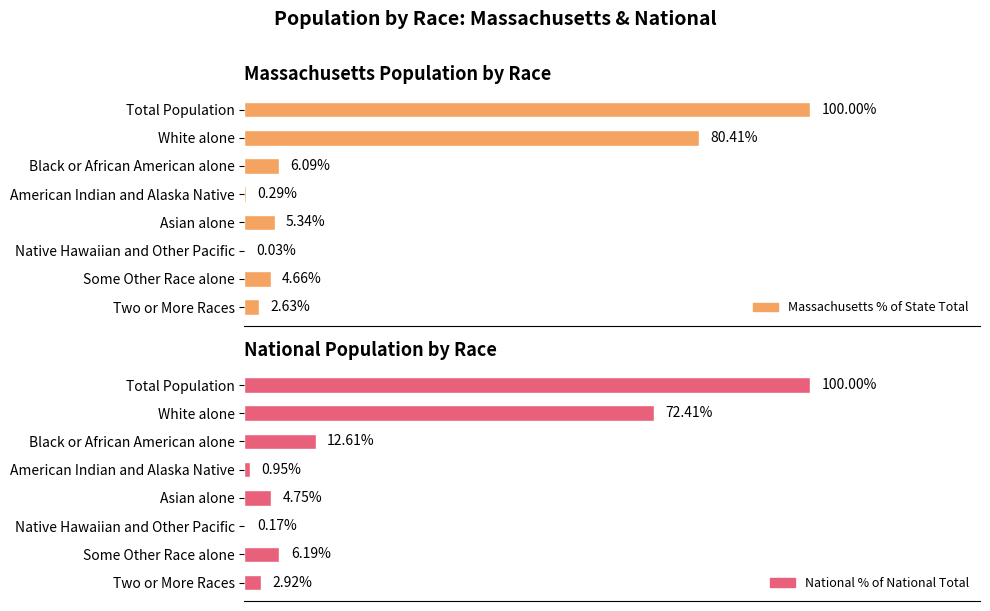

What is the spread (max minus min) of values at White alone?

8.0